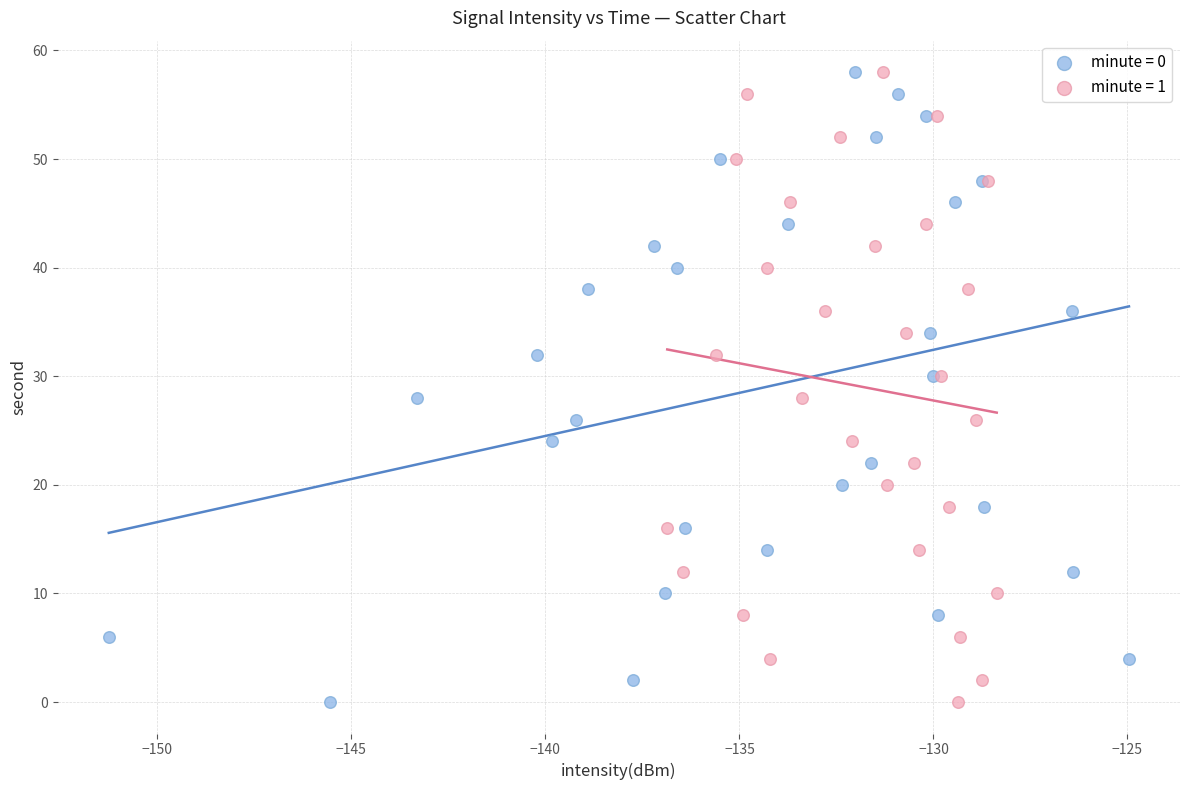

What are all the series names shown in the legend?

minute = 0, minute = 1